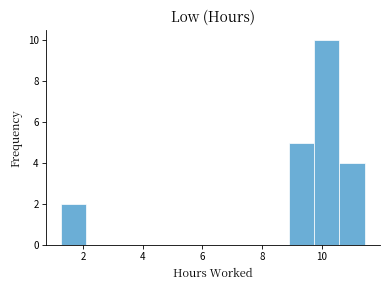

Reading left to right, list every bar in this chart as the range it spans on the x-axis followed by its height. Neither the bar edges nor the heights are printed on the chart, so give them approximately, as read against the axes.

1.25 to 2.10: 2
2.10 to 2.95: 0
2.95 to 3.80: 0
3.80 to 4.65: 0
4.65 to 5.50: 0
5.50 to 6.35: 0
6.35 to 7.20: 0
7.20 to 8.05: 0
8.05 to 8.90: 0
8.90 to 9.75: 5
9.75 to 10.60: 10
10.60 to 11.45: 4